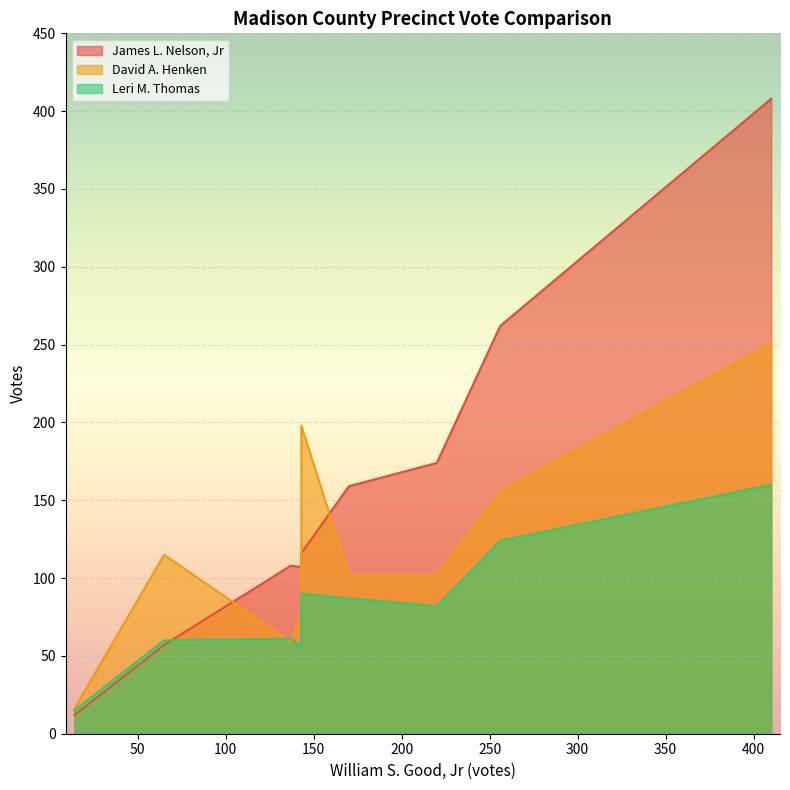

What is the average value of the James L. Nelson, Jr series?

156